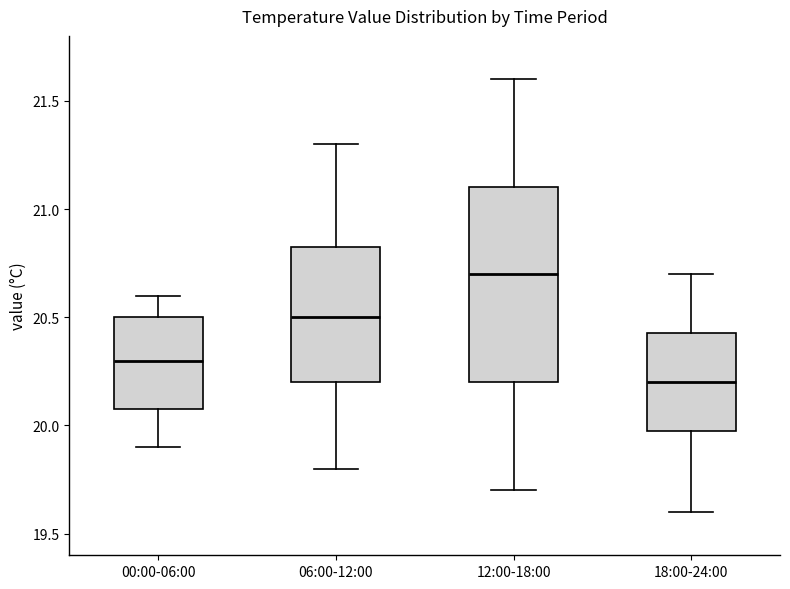

Which box's median line is the highest?

12:00-18:00